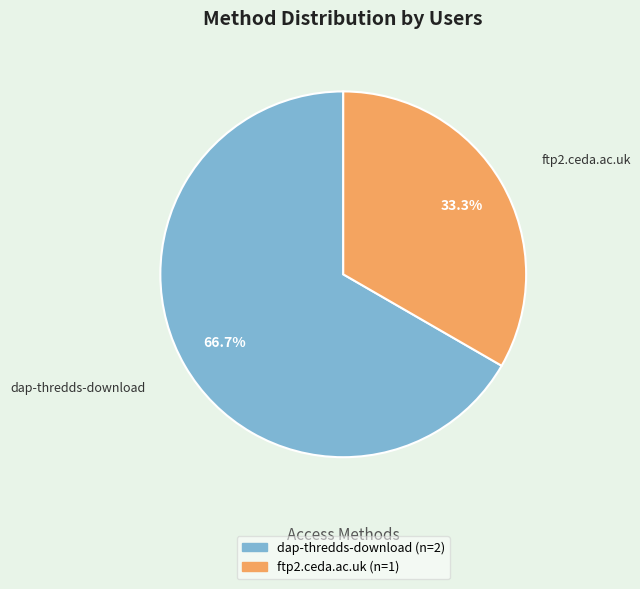

Rank the categories by value from lowest to highest.

ftp2.ceda.ac.uk, dap-thredds-download